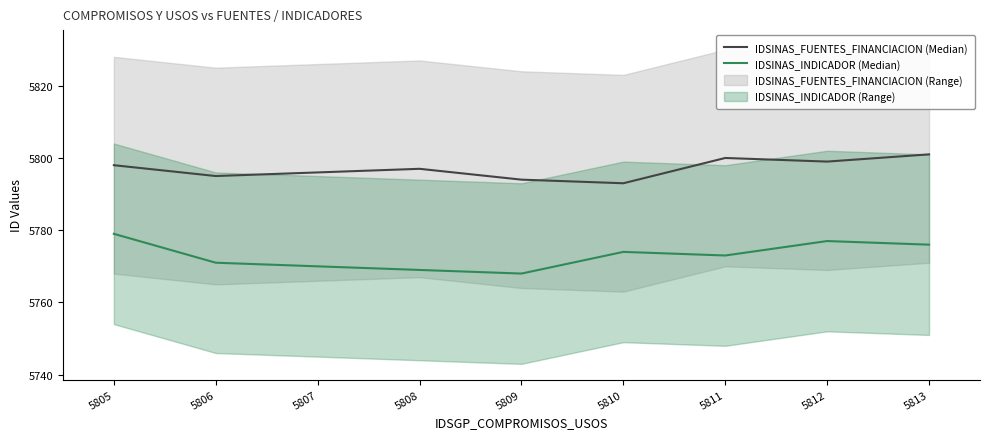

What is the total value across all series at 5808?

11566